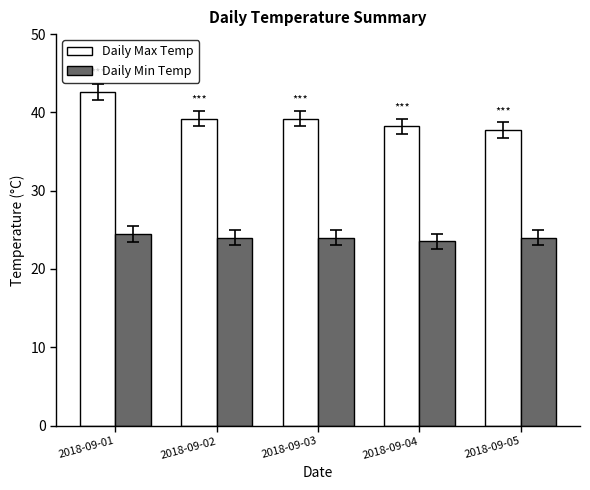

At which label does Daily Max Temp first exceed 39?

2018-09-01